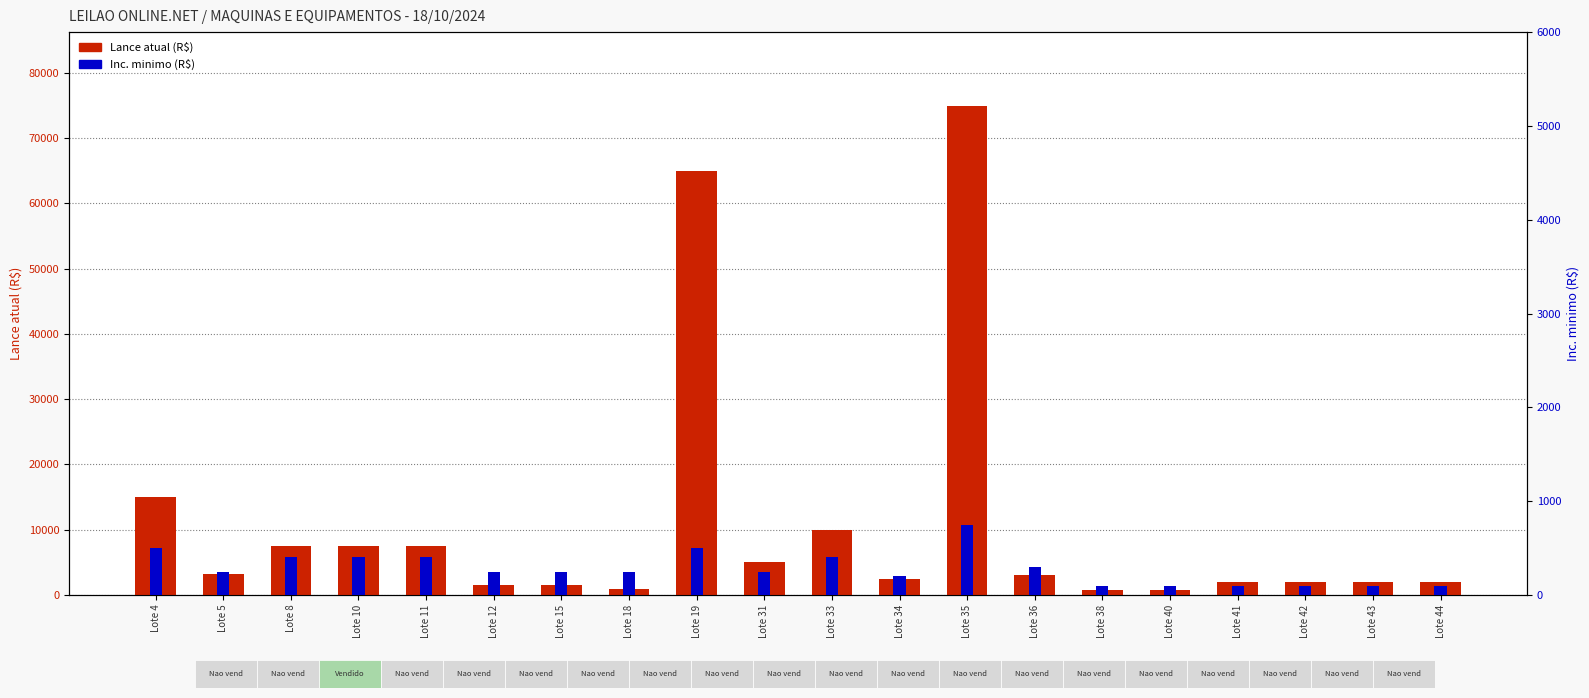

Between Lote 8 and Lote 10, which is larger?

Lote 8